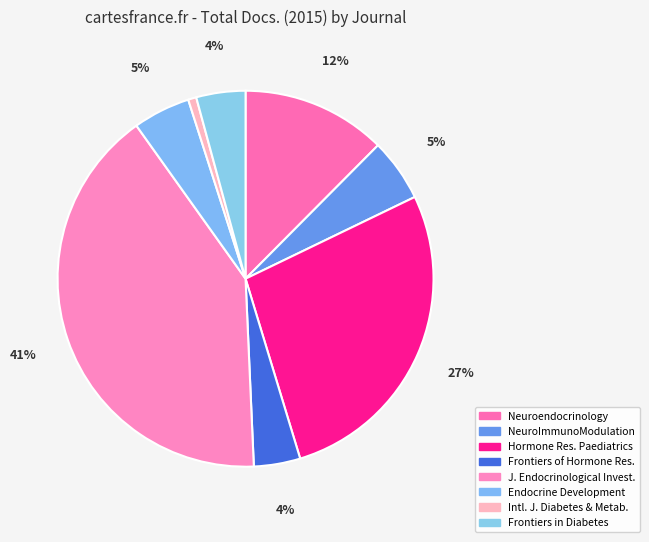

What percentage is the Endocrine Development slice, to the nearest percent?

5%